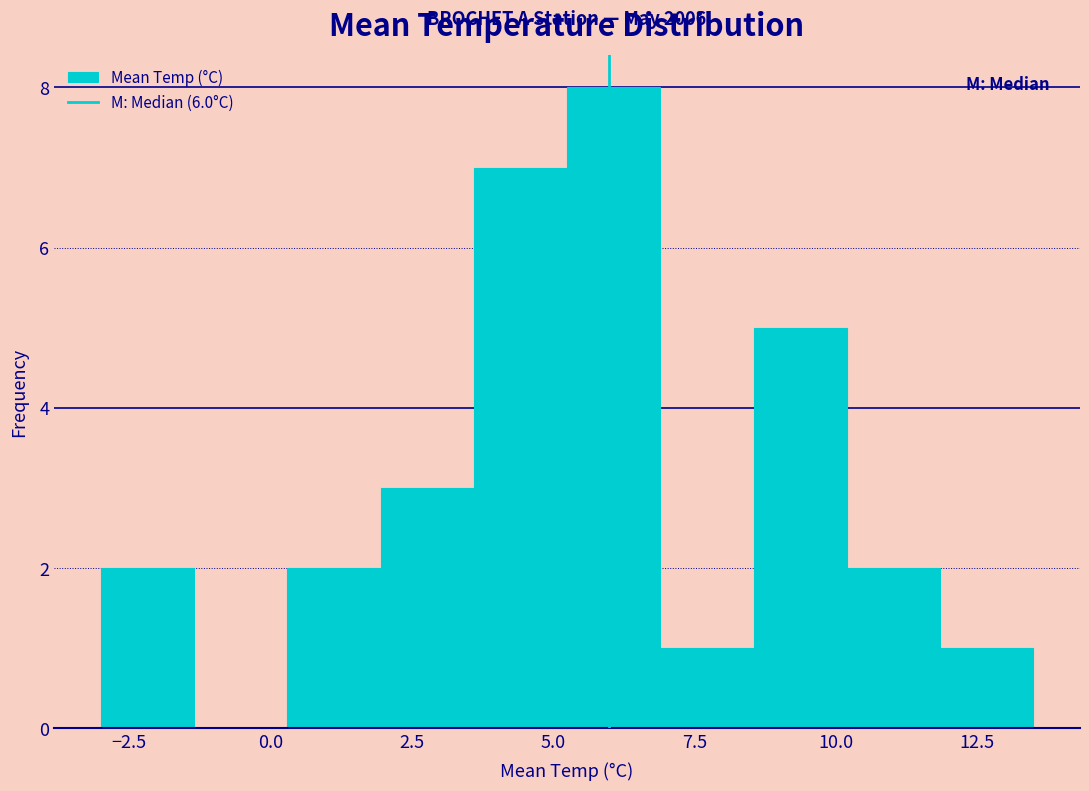

Read against the x-axis, roughly where is the centre of the tallest bar?

6.0